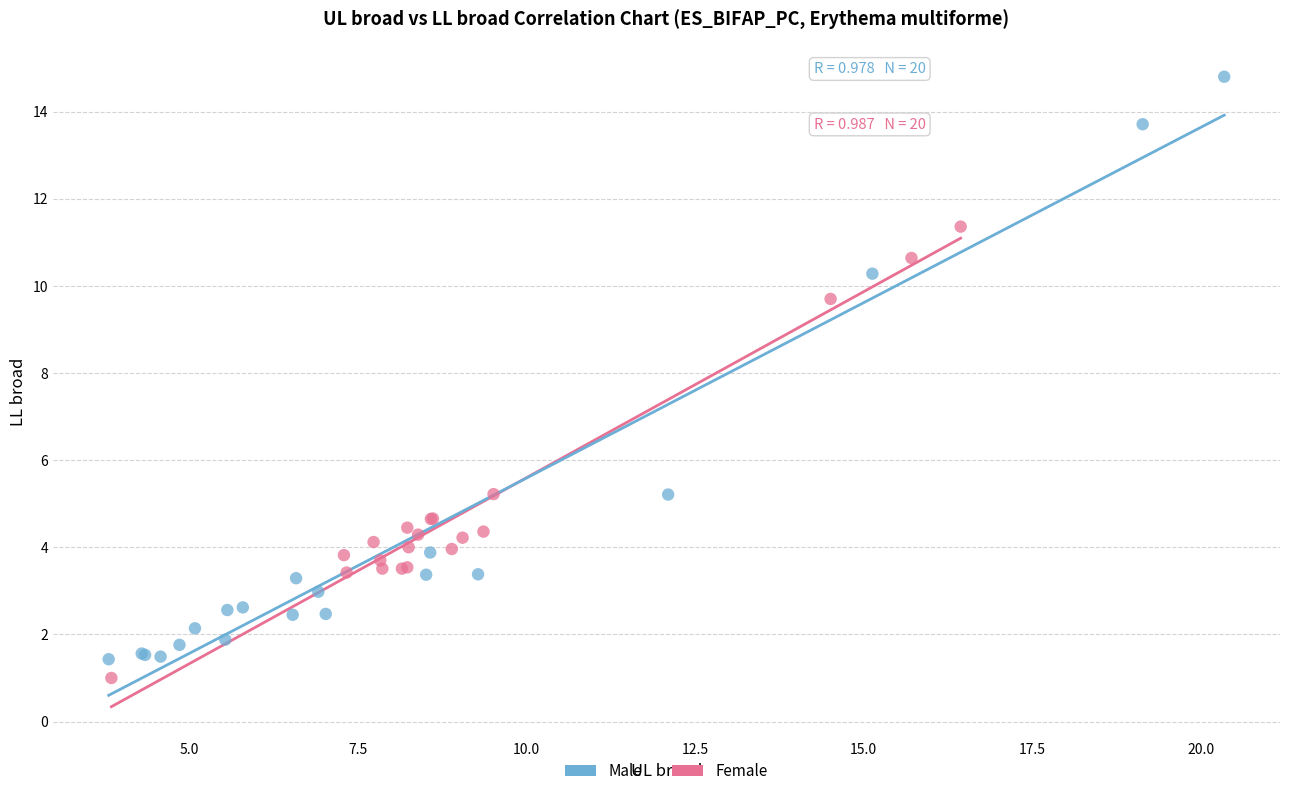

Which series contains the highest Y value?

Male